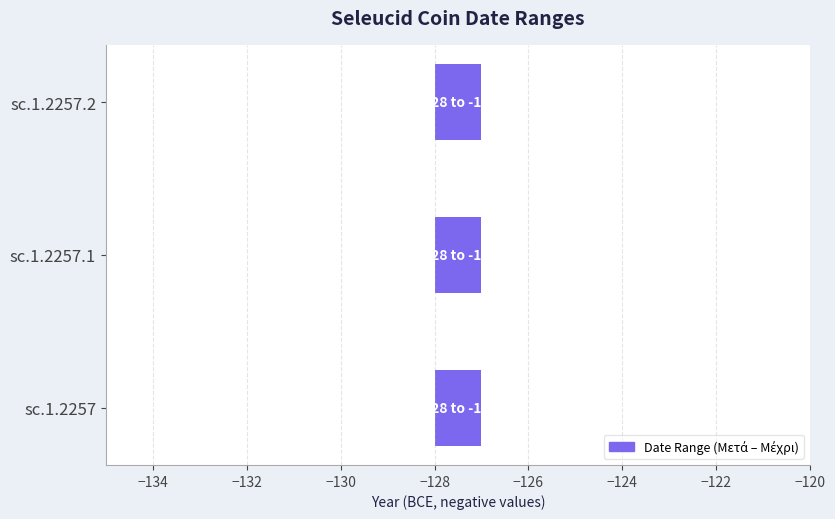

Reading left to right, extract all data points from this chart.

Μετά από το έτος: -128	-128	-128
Μέχρι το έτος: -127	-127	-127